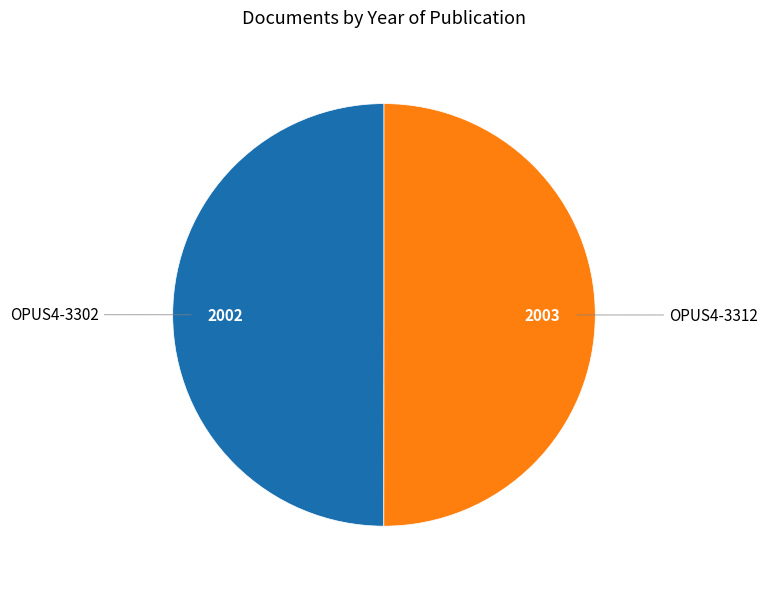

How many segments does this pie chart have?

2